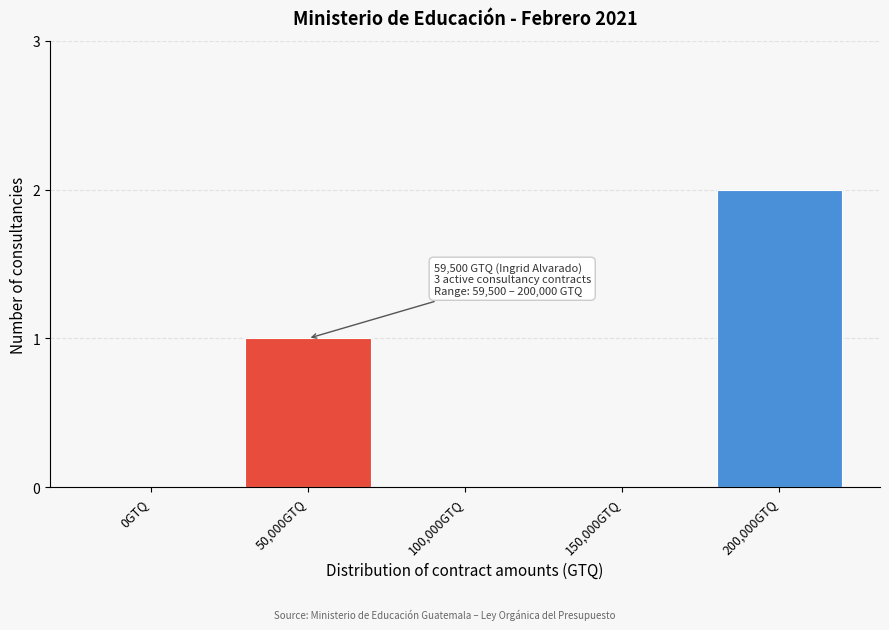

Reading right to left, transcribe all the data shown in this chart.

200,000GTQ=2	150,000GTQ=0	100,000GTQ=0	50,000GTQ=1	0GTQ=0